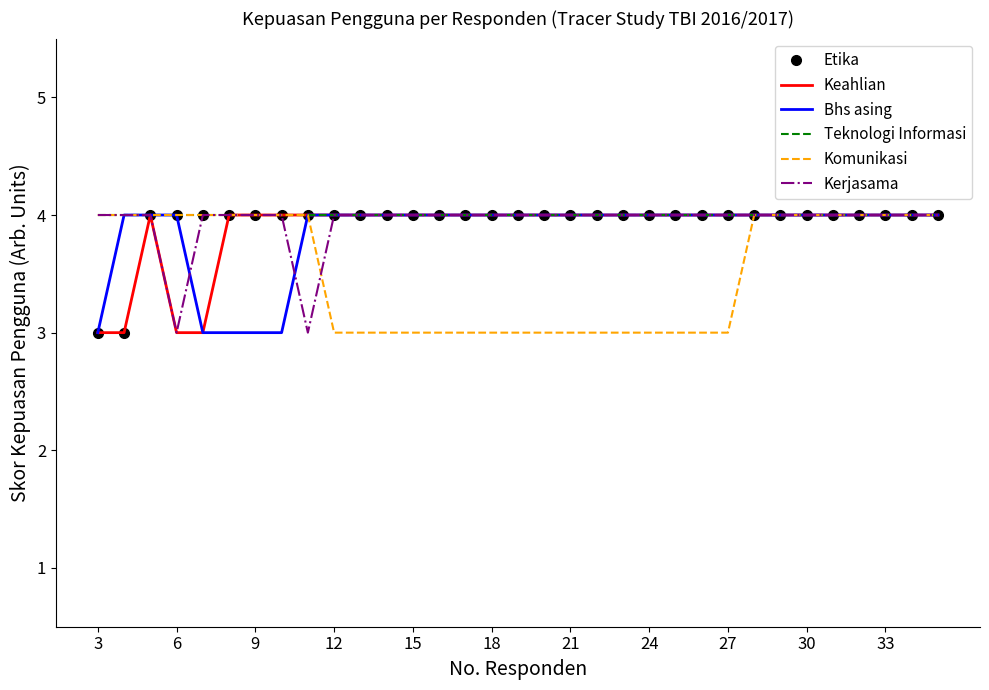

What is the maximum value shown in the chart?

4